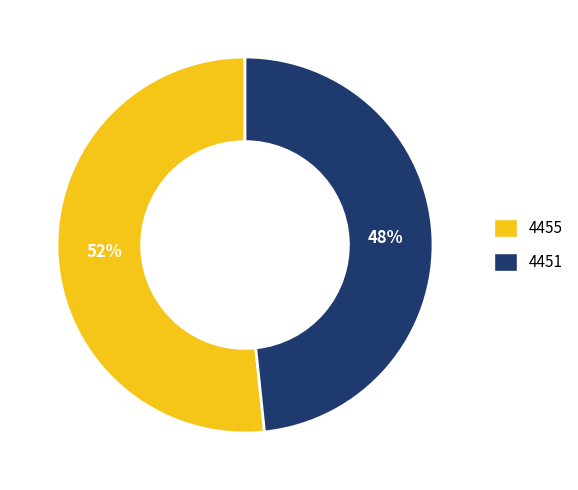

To the nearest percent, what is the average slice percentage?

50%